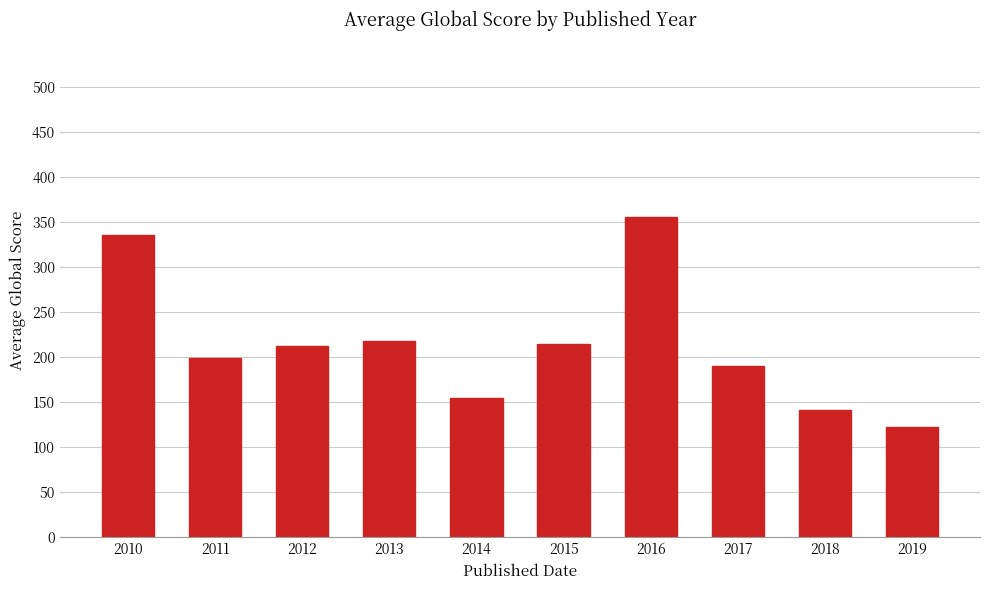

How many distinct data groups are displayed?

1